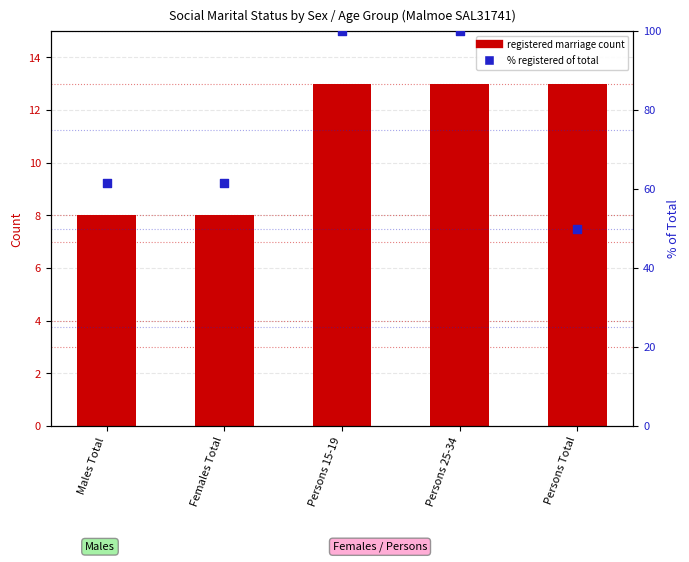

At which category is the sum across all series the highest?

Persons 15-19